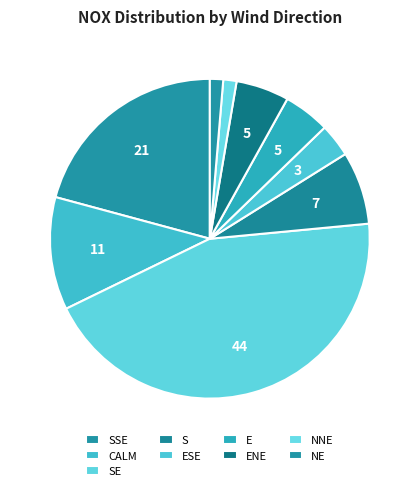

How many slices are in this pie chart?

9